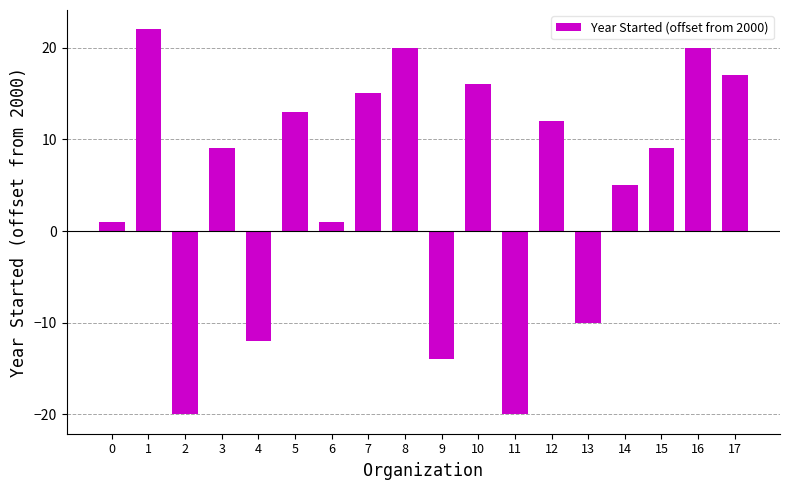

The chart shows a value of -20 at 2. True or false?

True